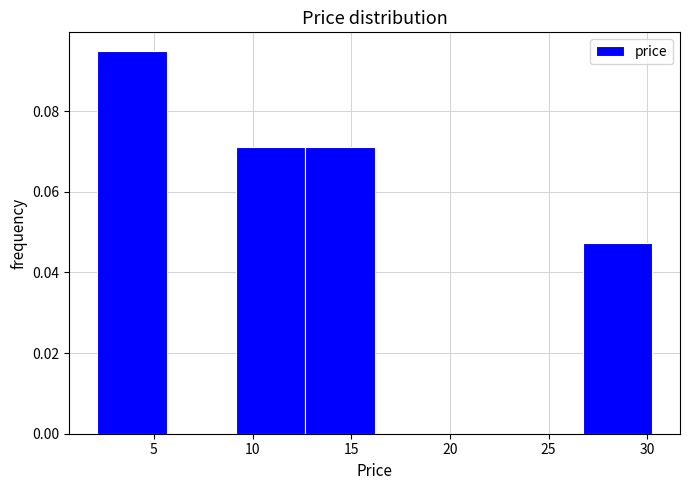

Which range on the x-axis has the tallest bar?

2.0 to 5.5